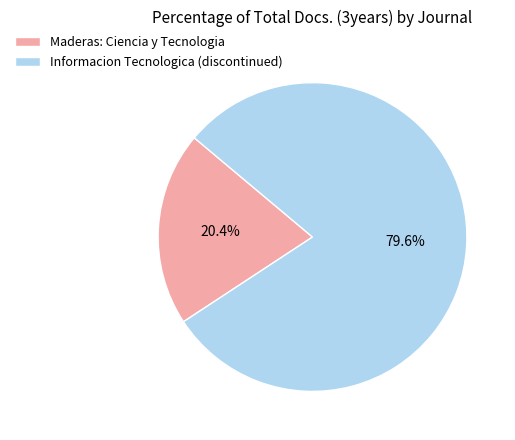

What is the ratio of the value at Informacion Tecnologica (discontinued) to the value at Maderas: Ciencia y Tecnologia?

3.9